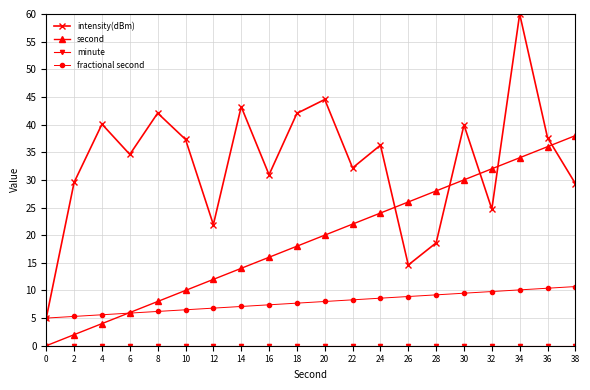

At which label is intensity(dBm) closest to 32?

22